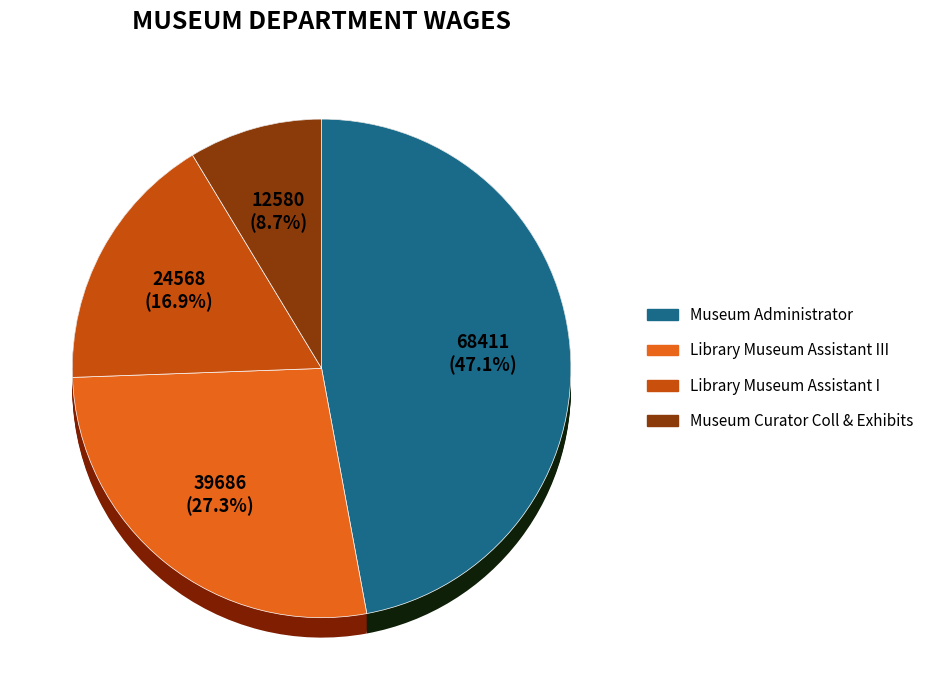

Rank the categories by value from lowest to highest.

Museum Curator Coll & Exhibits, Library Museum Assistant I, Library Museum Assistant III, Museum Administrator